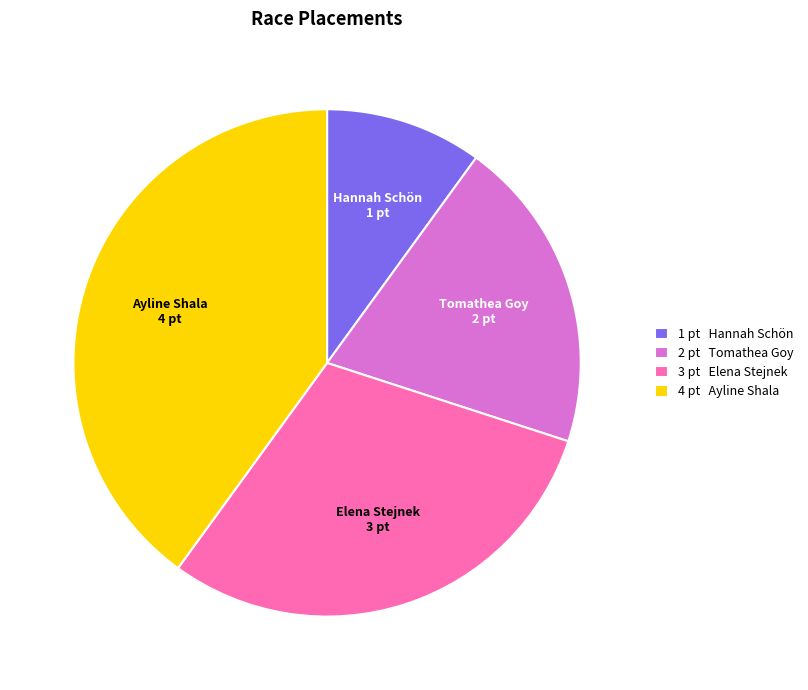

Does any single category account for the majority?

No